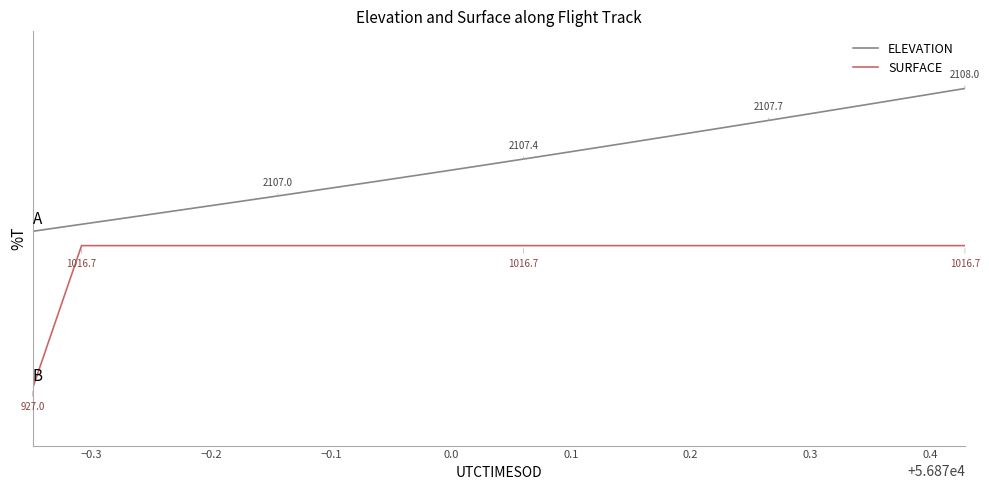

True or false: SURFACE has more than 0 points higher than both neighbors.

False